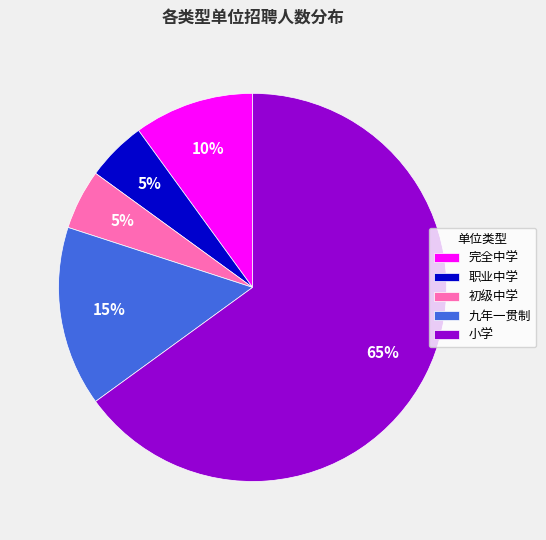

Is it true that 九年一贯制 is 15% of the pie?

True